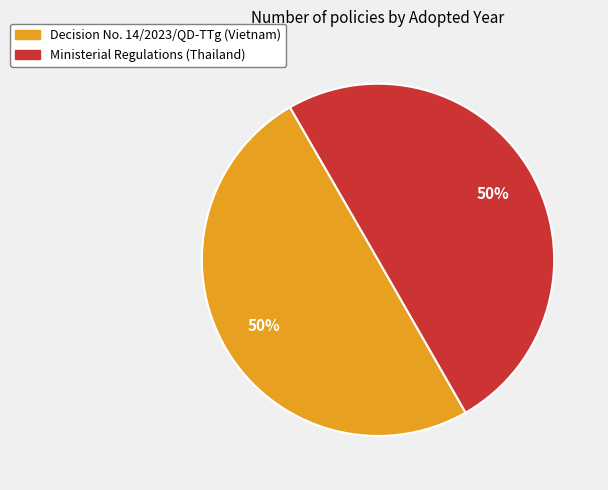

True or false: Decision No. 14/2023/QD-TTg (Vietnam) accounts for 63% of the total.

False